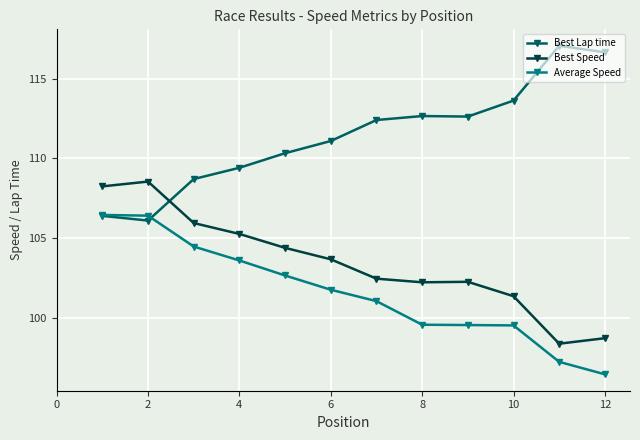

List the series in order of their overall mean, highest first.

Best Lap time, Best Speed, Average Speed